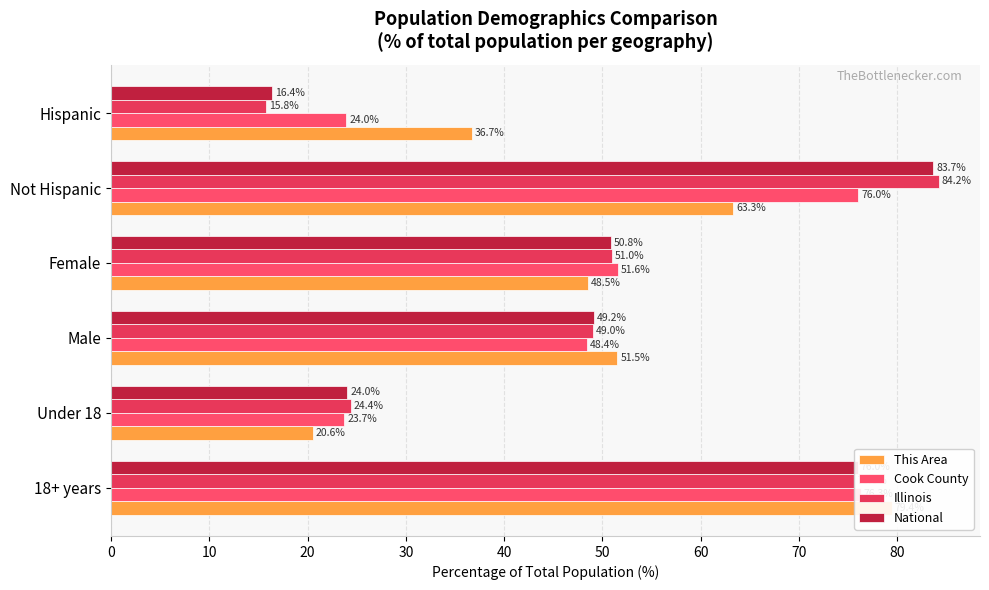

Which series has the largest range (max minus min)?

Illinois